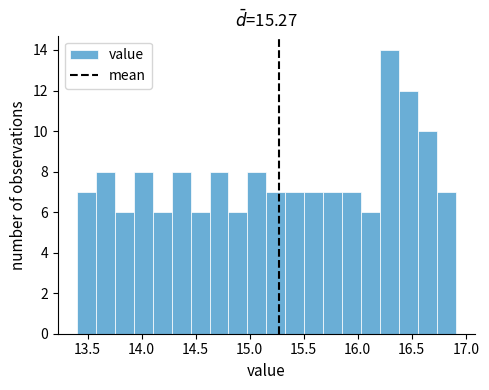

Read against the x-axis, roughly where is the centre of the tallest bar?

16.30